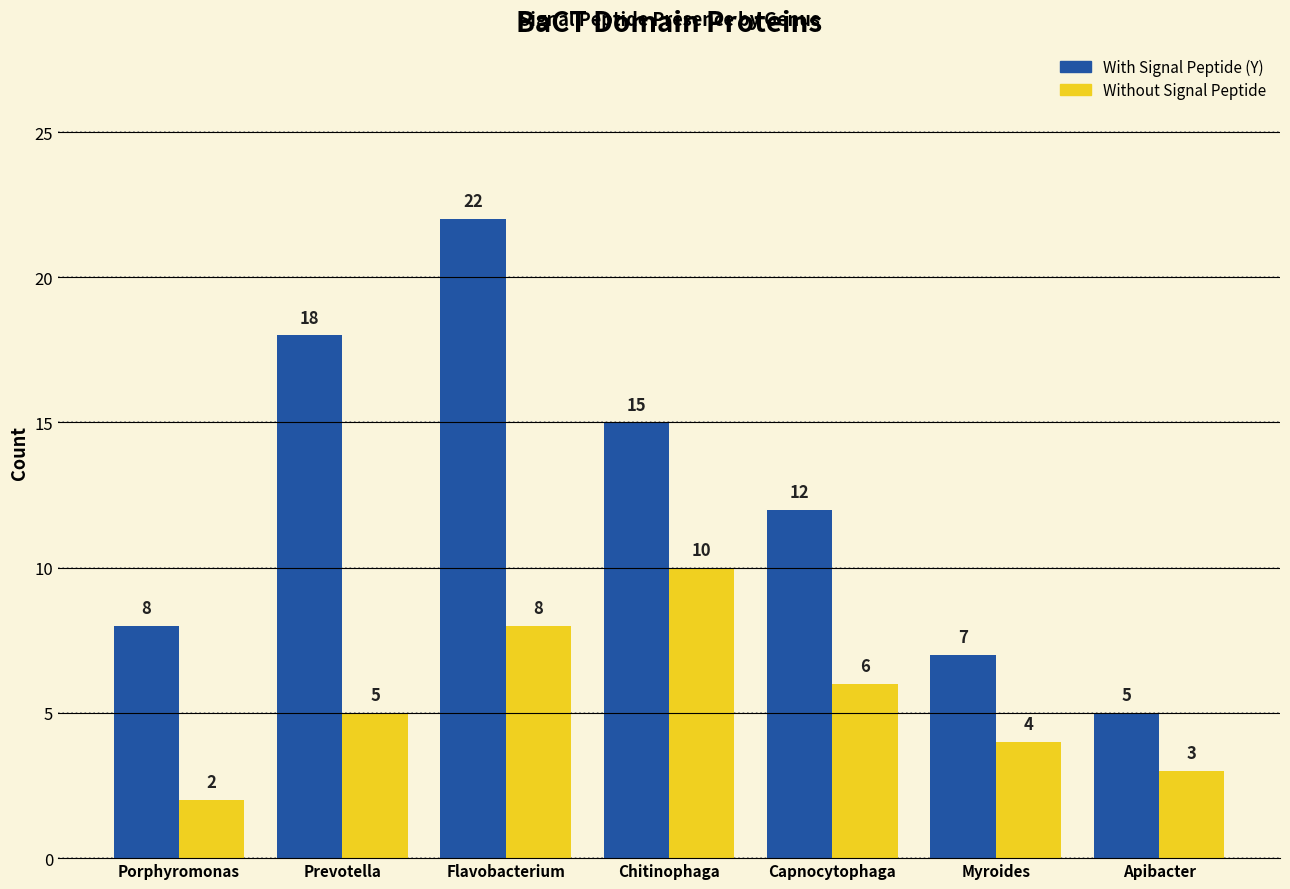

What position from the left is Flavobacterium?

3